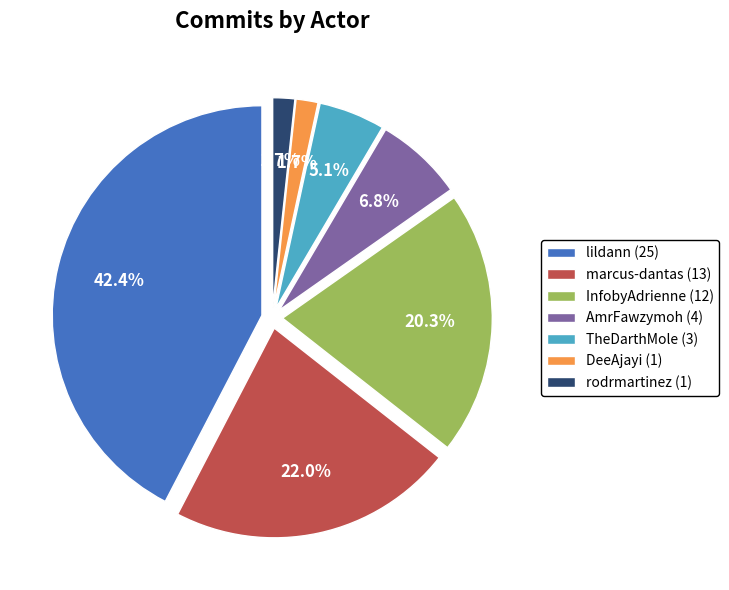

The InfobyAdrienne slice represents 11% of the pie. True or false?

False